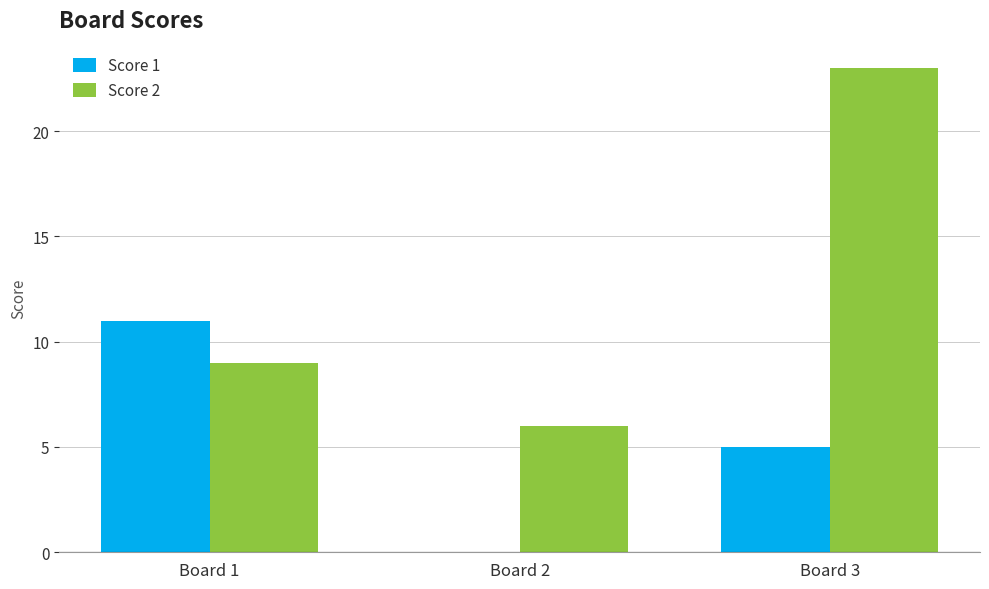

What is the difference between the Score 2 values at Board 2 and Board 3?

17